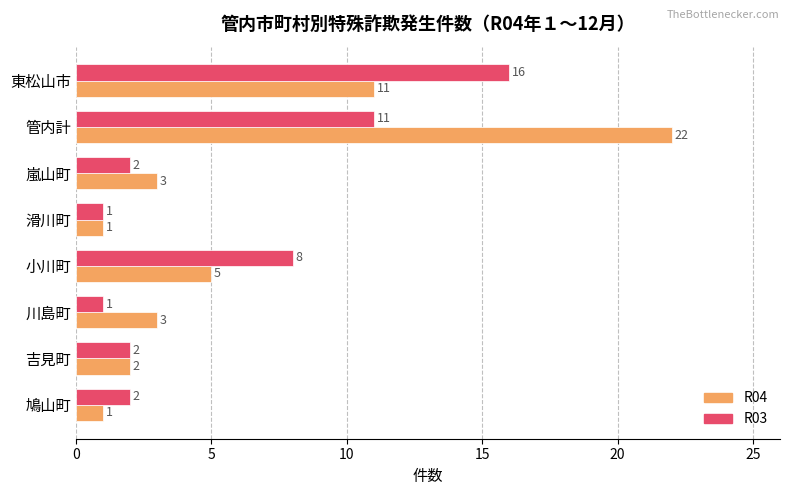

At which category does the chart reach its peak across all series?

管内計